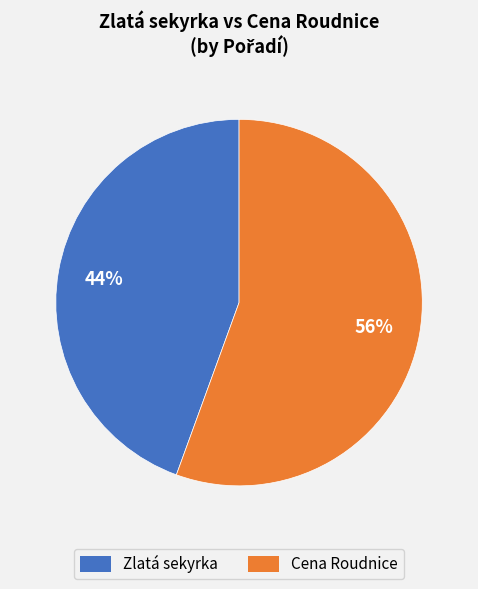

Count the number of slices in the pie.

2